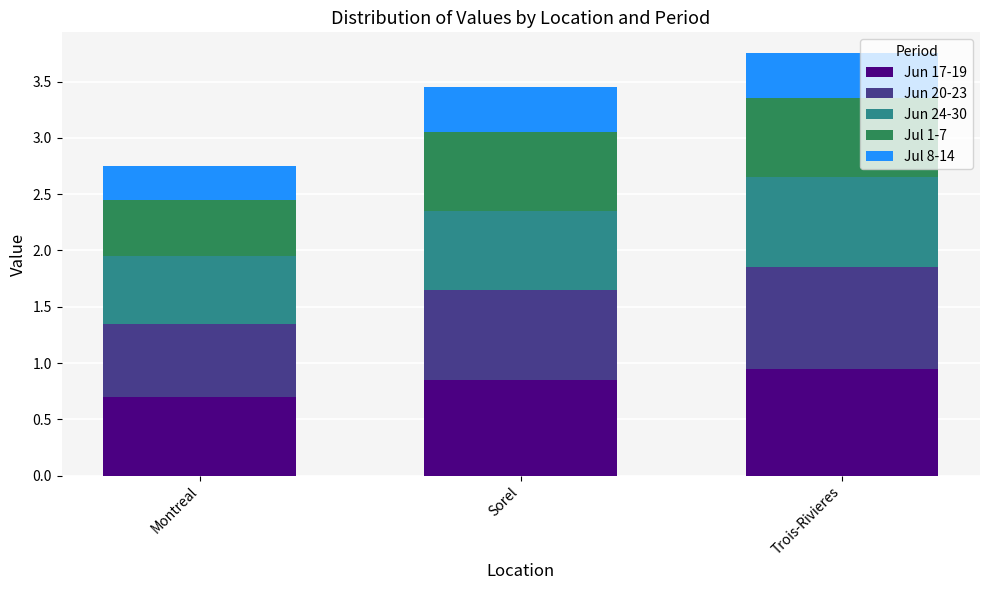

Is it true that Jun 17-19 equals 1.0 at Montreal?

False